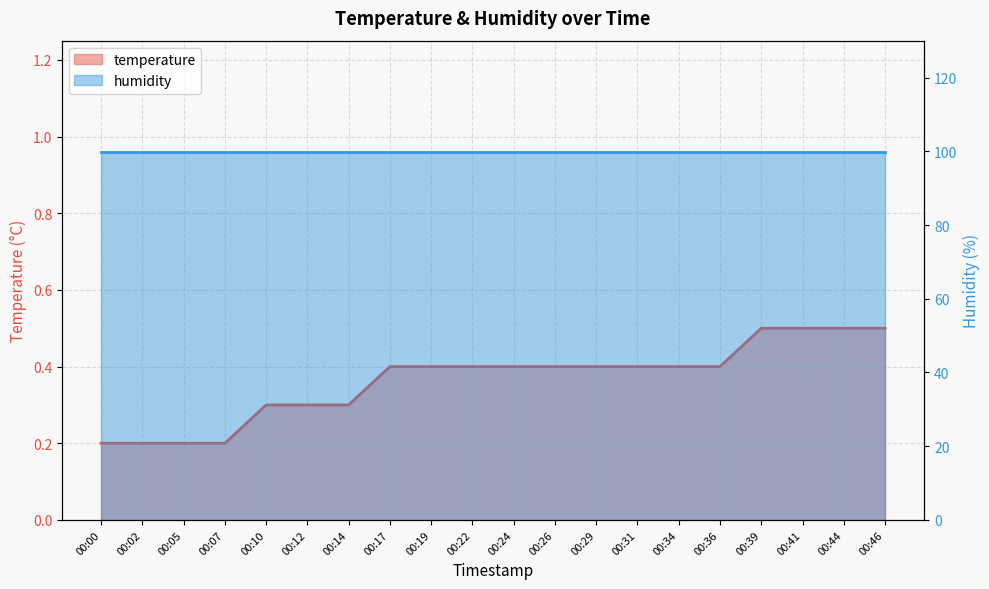

Rank the categories by value from lowest to highest.

00:00, 00:02, 00:05, 00:07, 00:10, 00:12, 00:14, 00:17, 00:19, 00:22, 00:24, 00:26, 00:29, 00:31, 00:34, 00:36, 00:39, 00:41, 00:44, 00:46